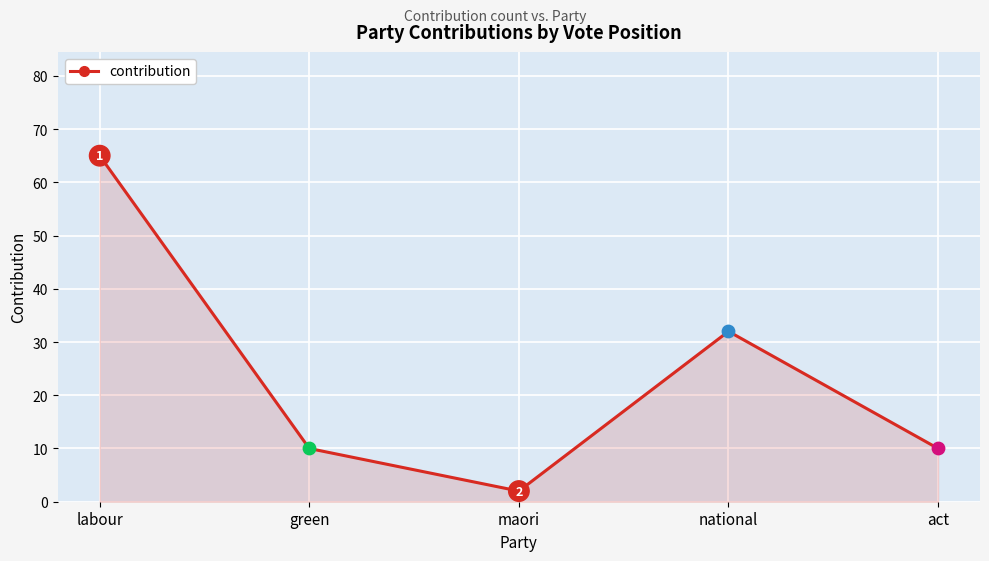

Between national and green, which is larger?

national